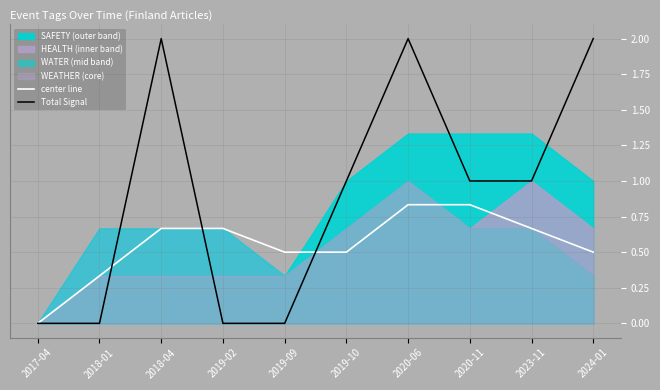

Where does the Total Signal series first go above 1?

2018-04